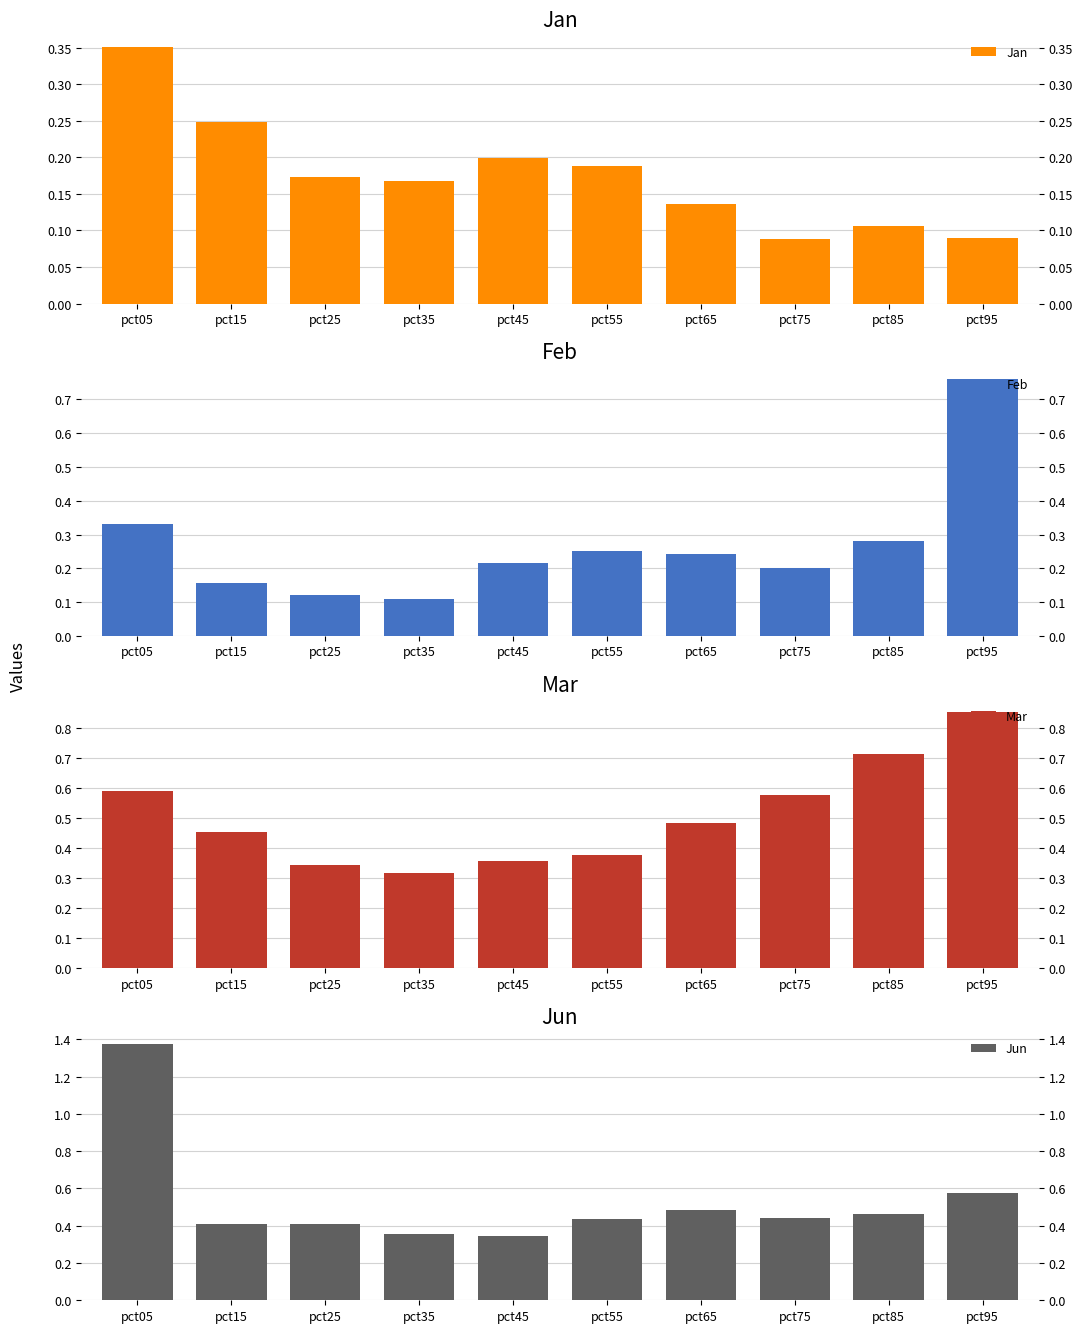

At which category does the chart reach its minimum across all series?

pct75